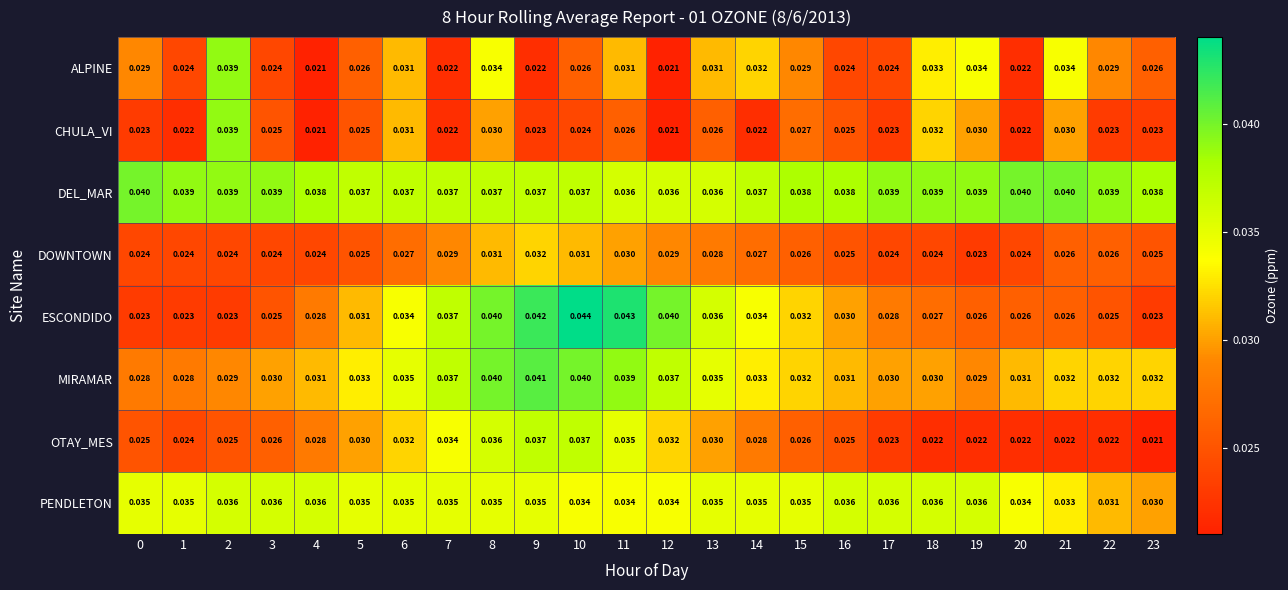

At 19, list the series in order from smallest to largest.

OTAY_MES, DOWNTOWN, ESCONDIDO, MIRAMAR, CHULA_VI, ALPINE, PENDLETON, DEL_MAR